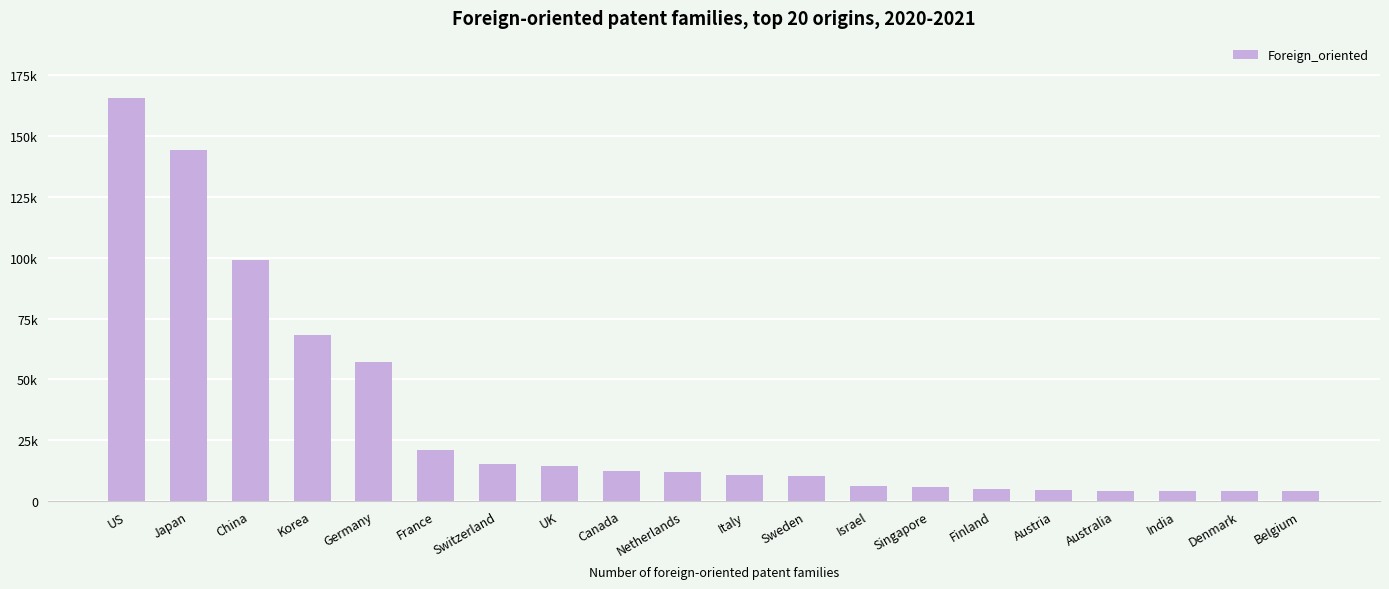

Are the bars horizontal?

No